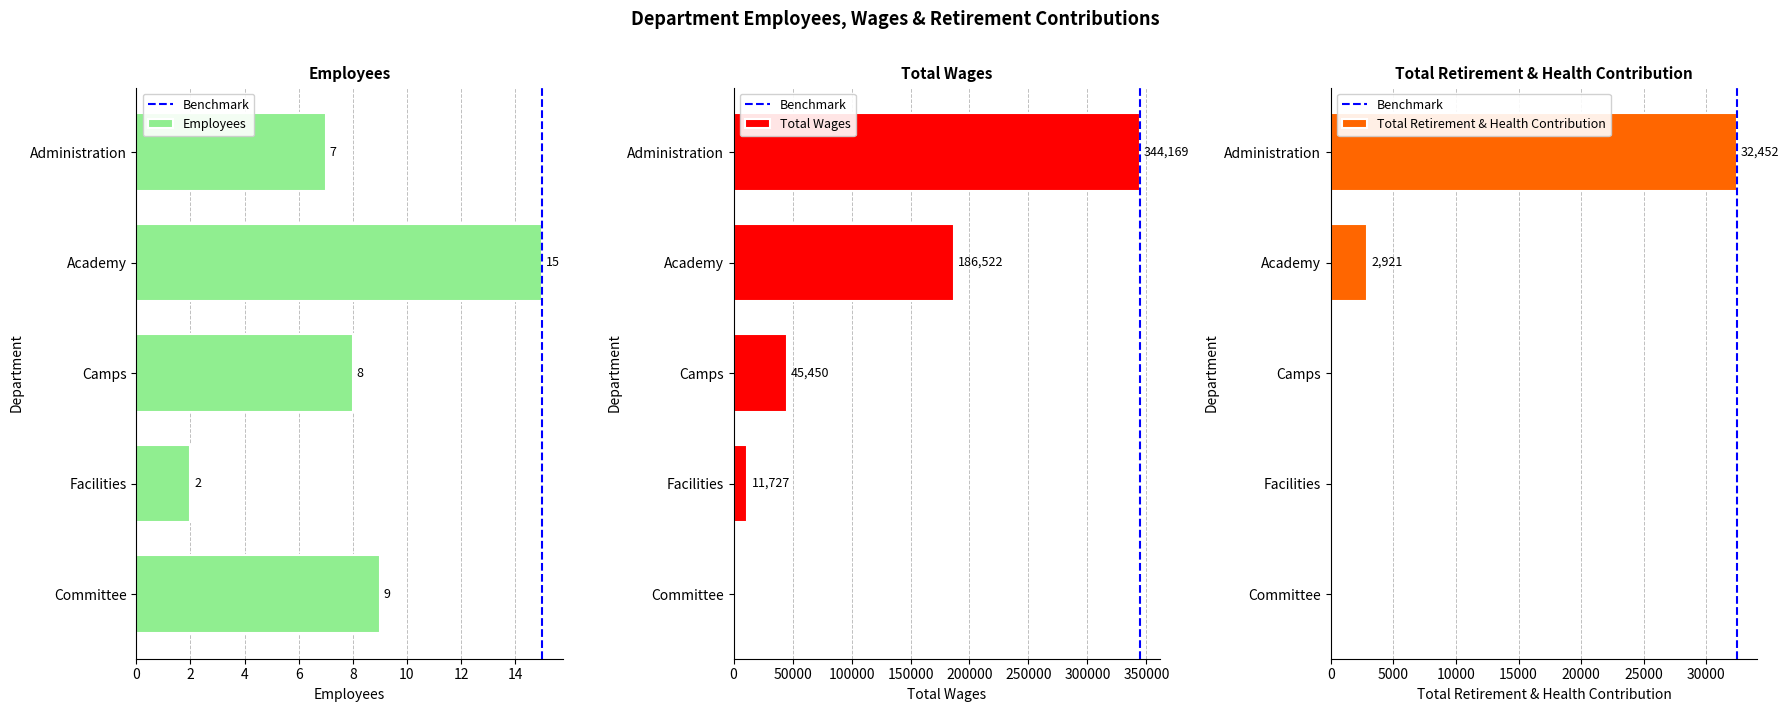

What is the difference between the maximum and minimum values in the Total Retirement & Health Contribution series?

32452